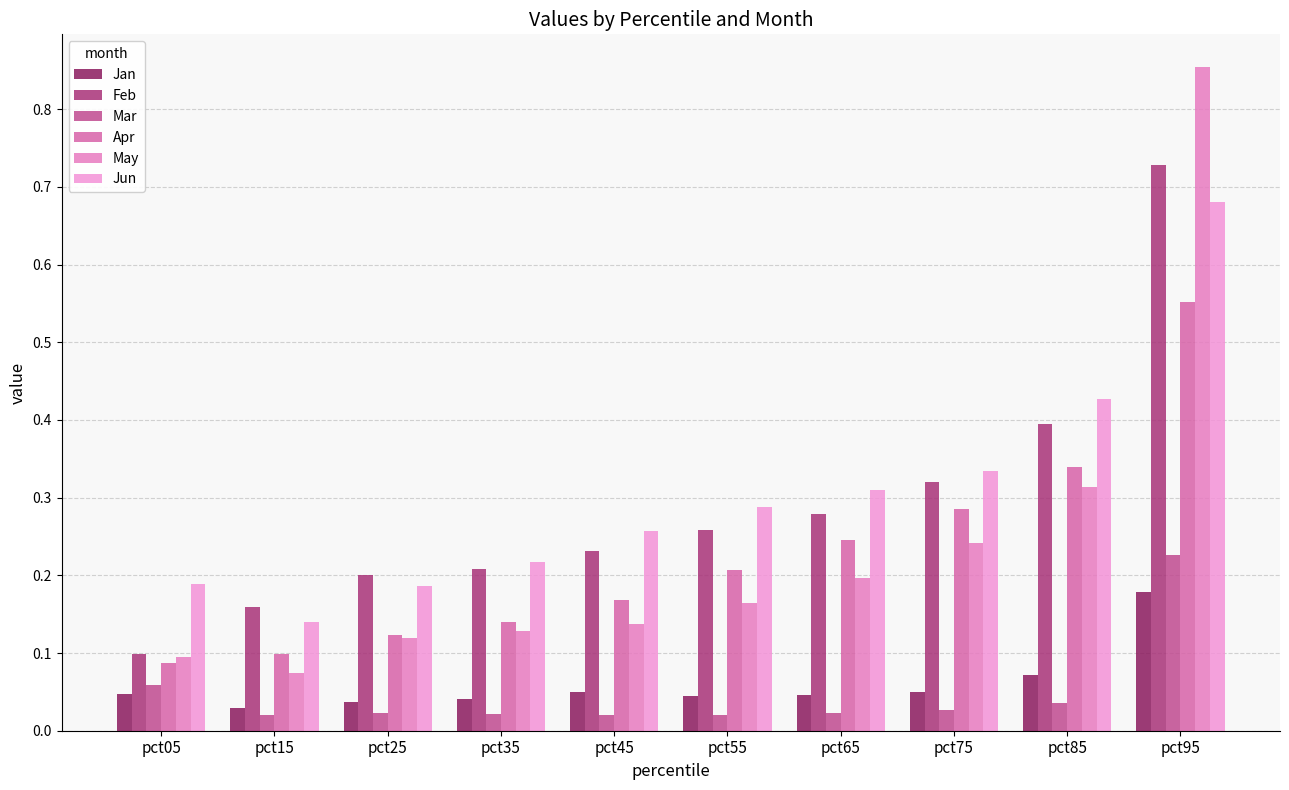

Count the number of categories in the chart.

10